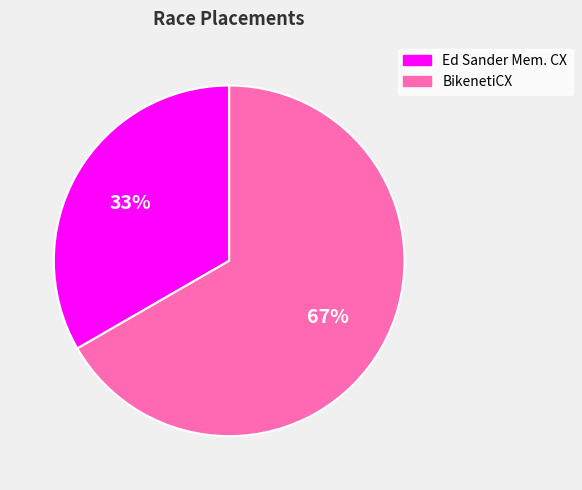

What is the largest slice in the pie chart?

BikenetiCX